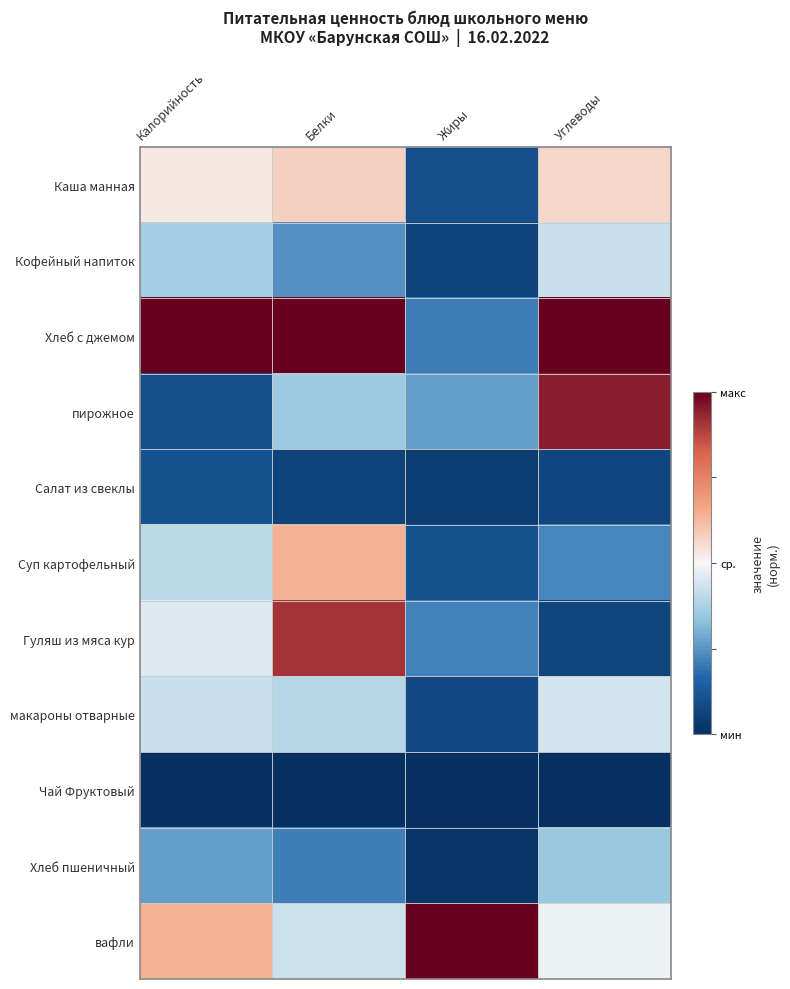

Which category has the highest value across all series?

Калорийность